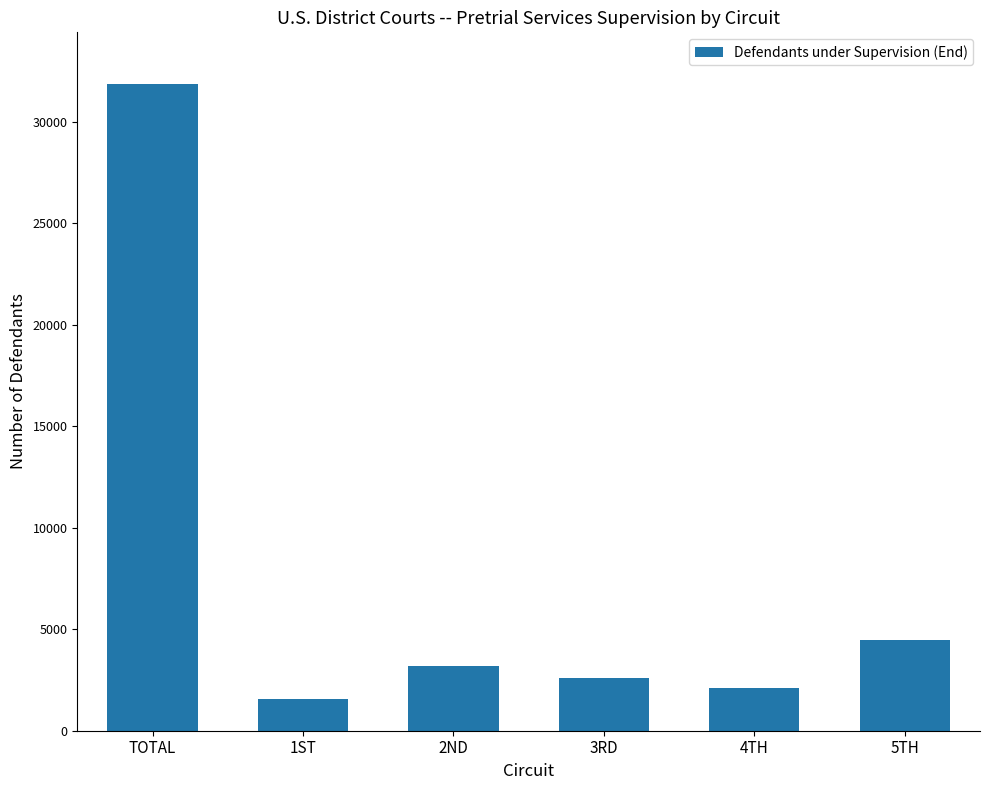

Reading left to right, list all the values displayed in this chart.

31860	1563	3196	2583	2112	4462